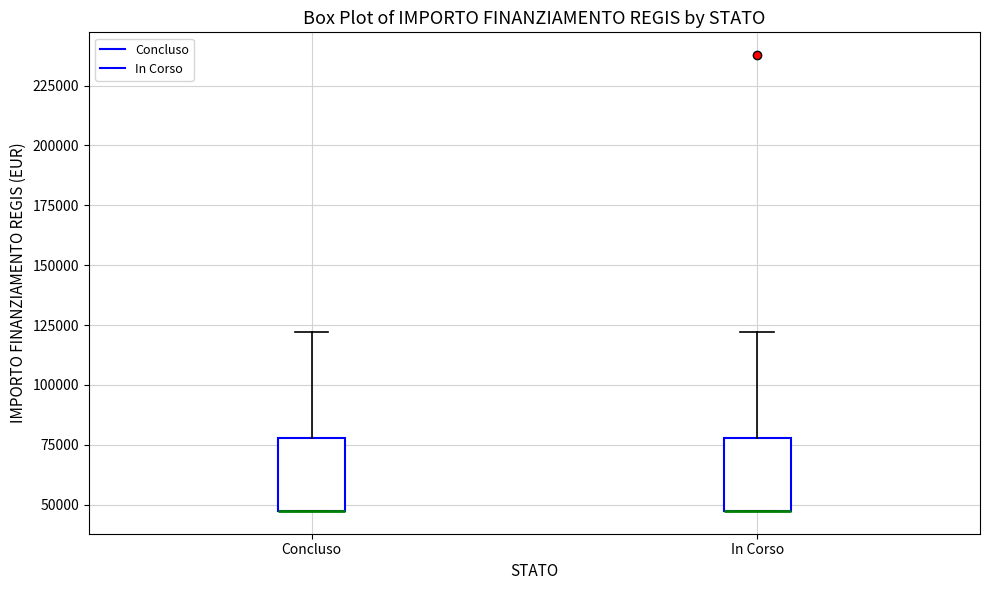

Where is the lower edge of the box for In Corso on the y-axis? The values are not printed on the chart, so give them approximately, as read against the axis.

45000